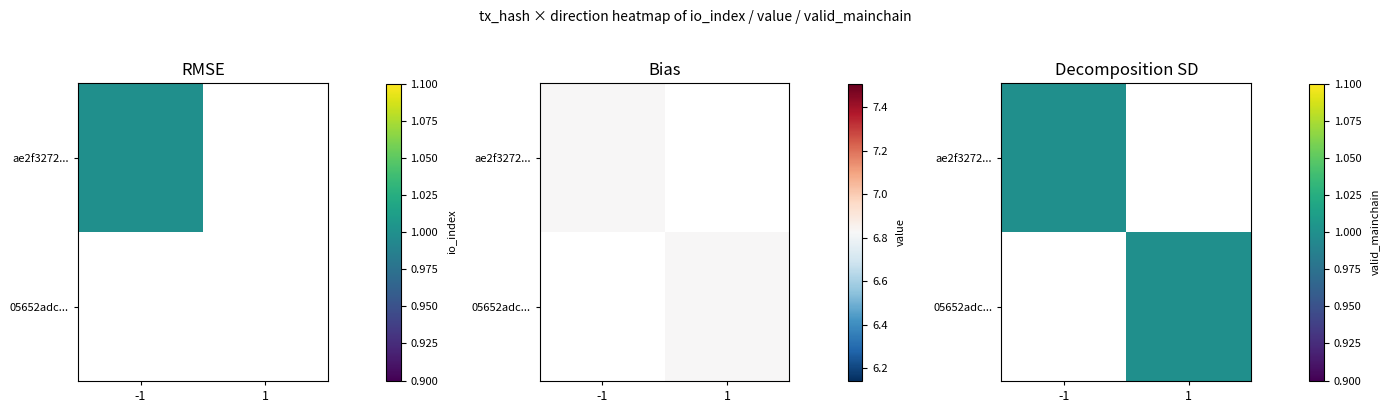

Which has a higher value, -1 or 1?

-1